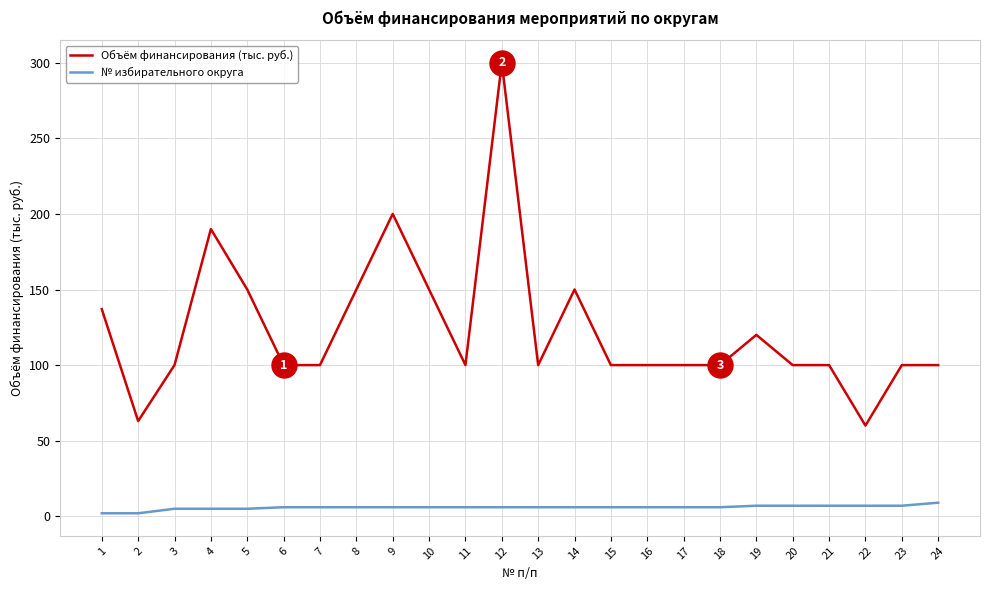

True or false: № избирательного округа and Объём финансирования (тыс. руб.) cross at least once.

False